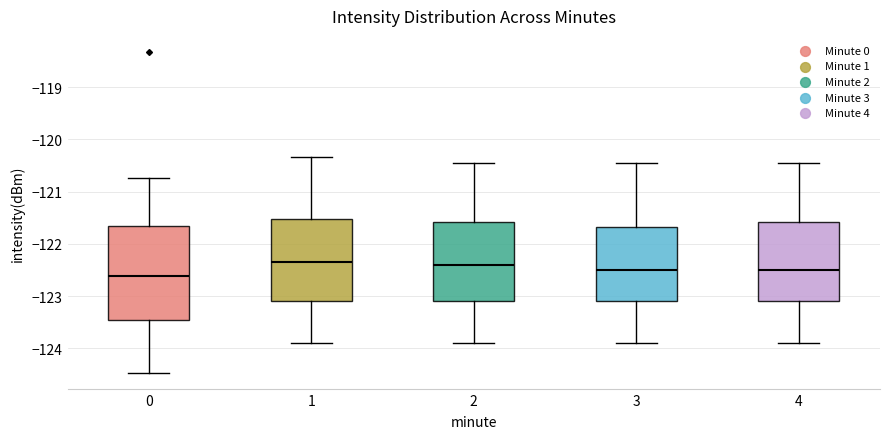

Which box is the tallest, from its lower edge to its upper edge?

0